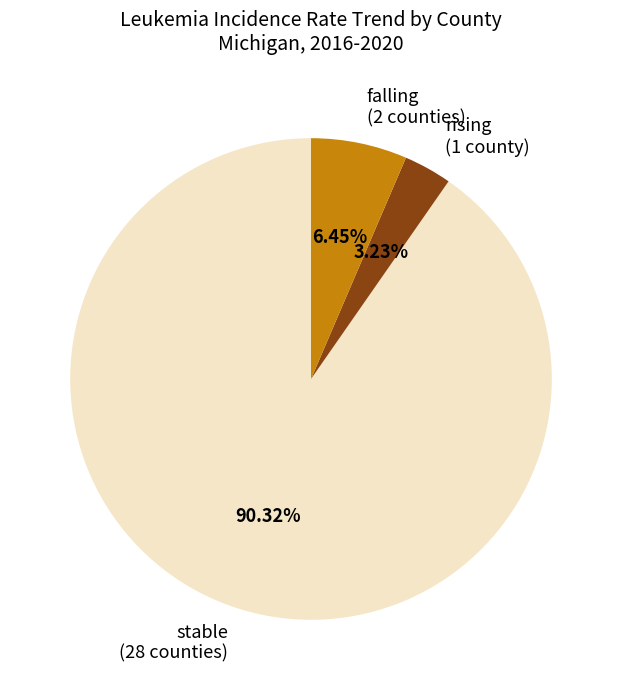

How many slices are in this pie chart?

3